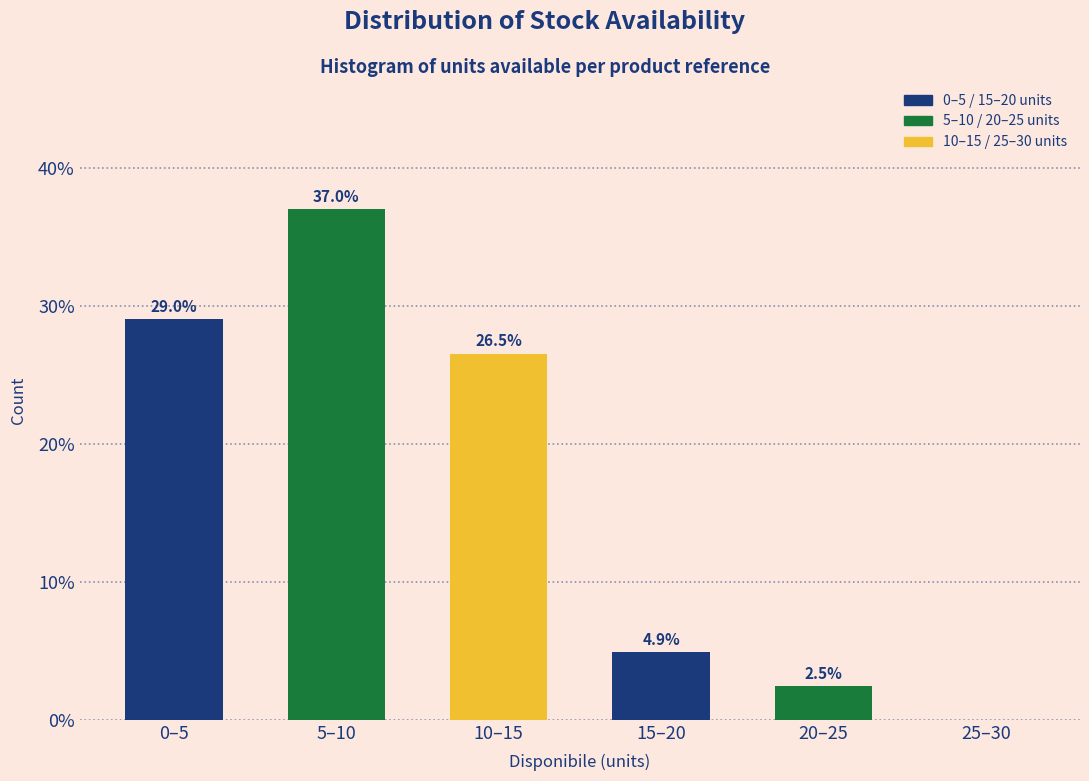

Reading left to right, extract all data points from this chart.

0–5=29.0	5–10=37.0	10–15=26.5	15–20=4.9	20–25=2.5	25–30=0.0